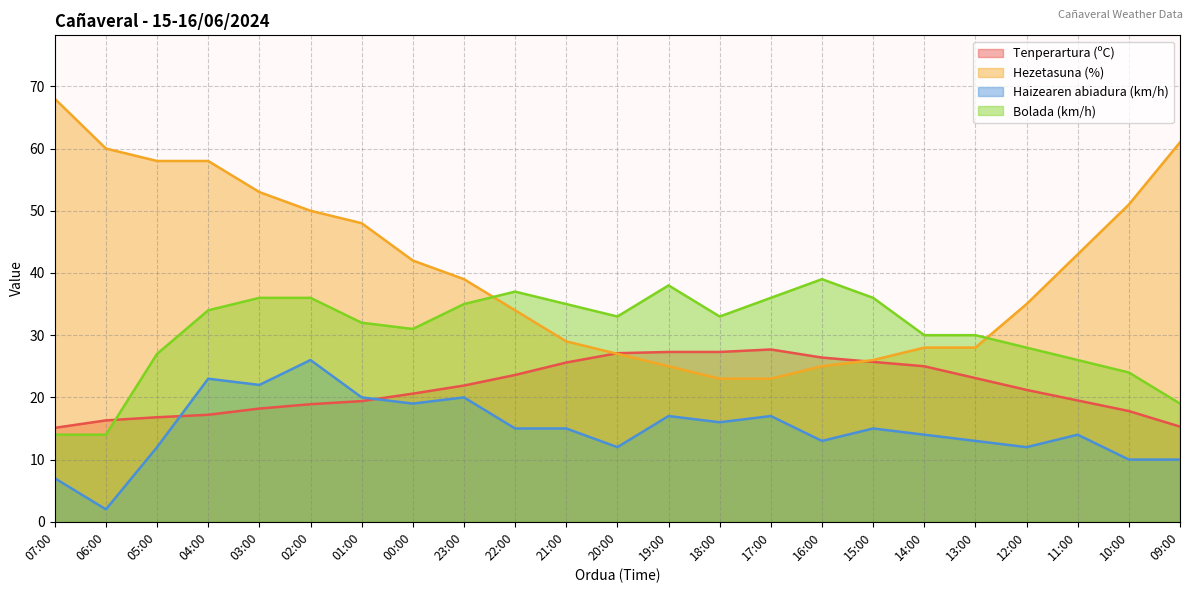

What is the maximum value for Tenperartura (ºC)?

27.7